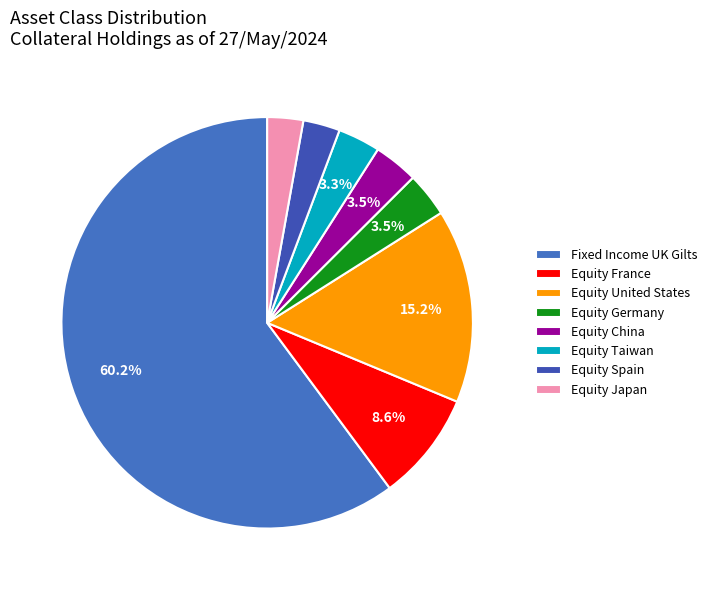

How many segments does this pie chart have?

8